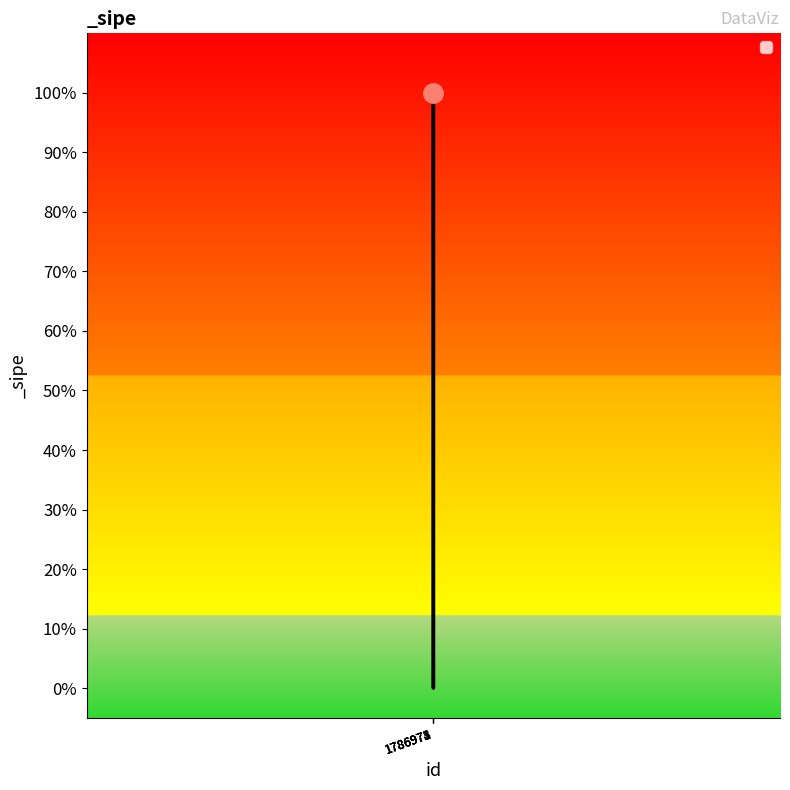

Between 1786974 and 1786972, which is larger?

1786972